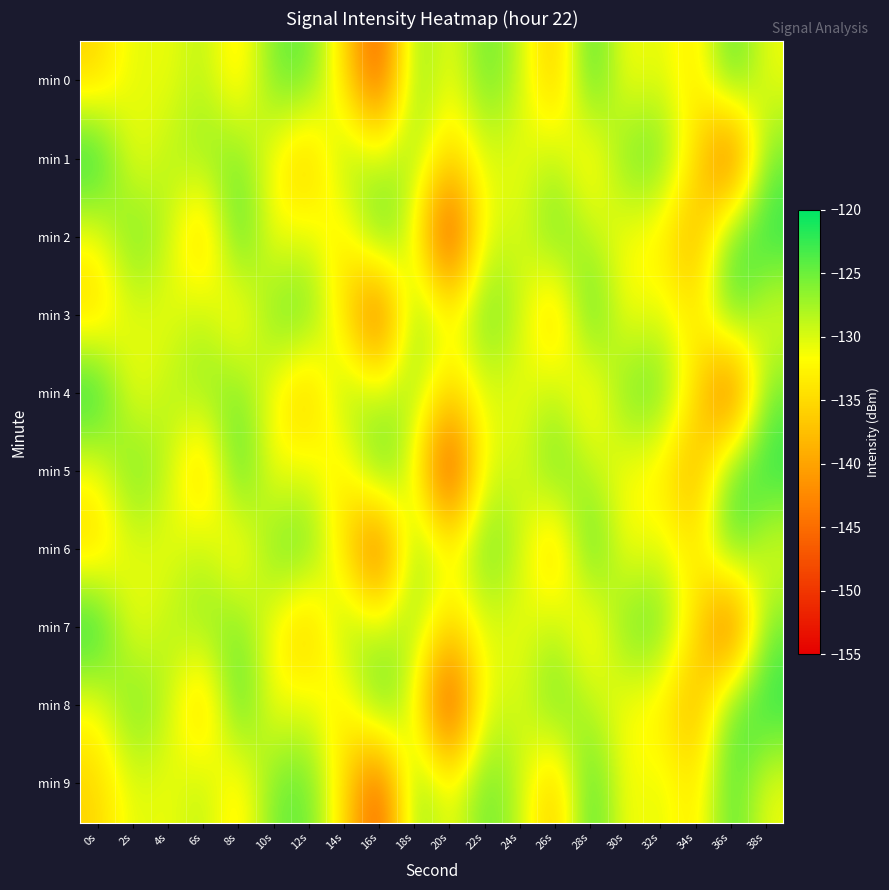

What is the greatest value displayed?

-120.3